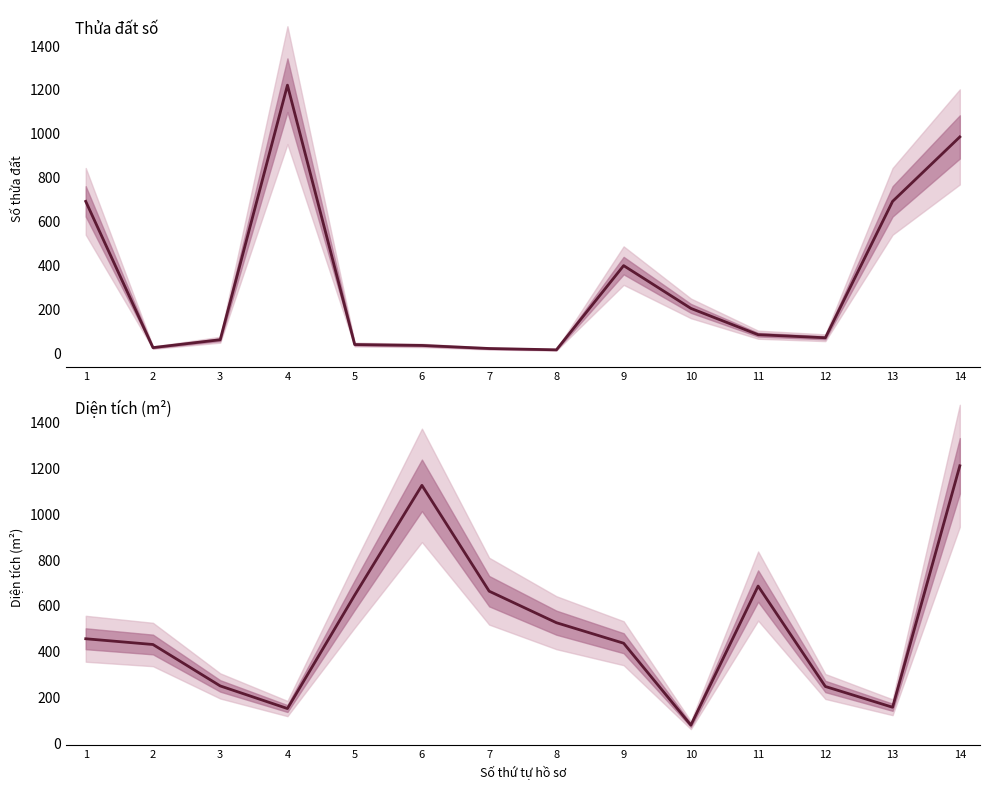

What is the minimum value for Thửa đất số?

15.0